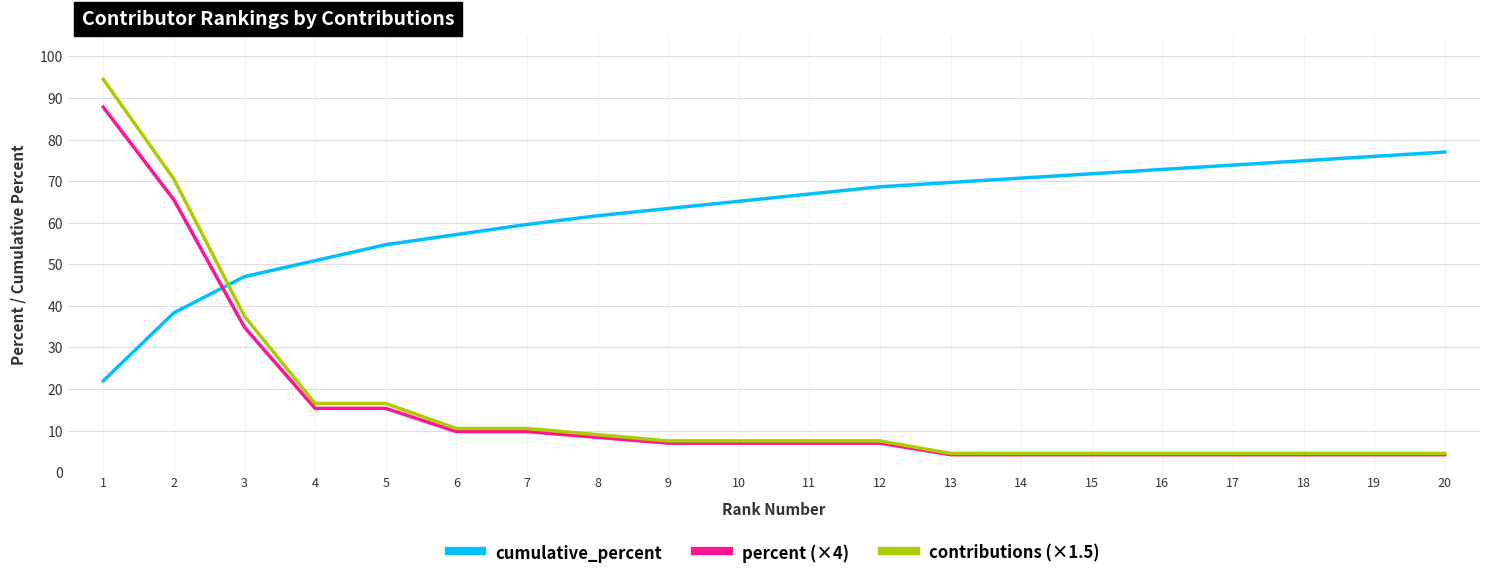

Is it true that cumulative_percent equals 66.9 at 11?

True